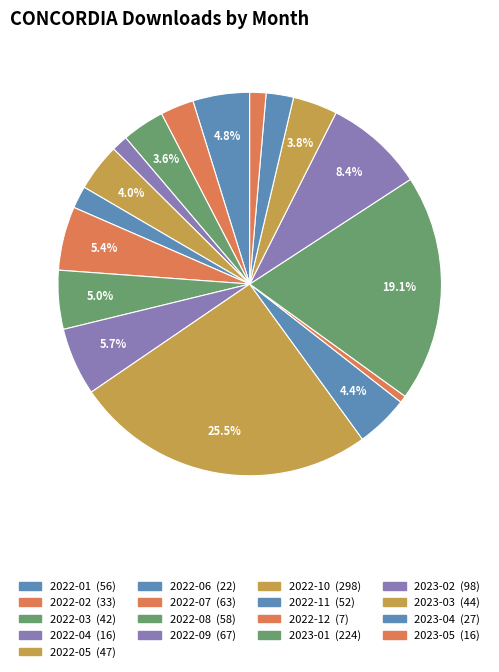

To the nearest percent, what is the average slice percentage?

6%